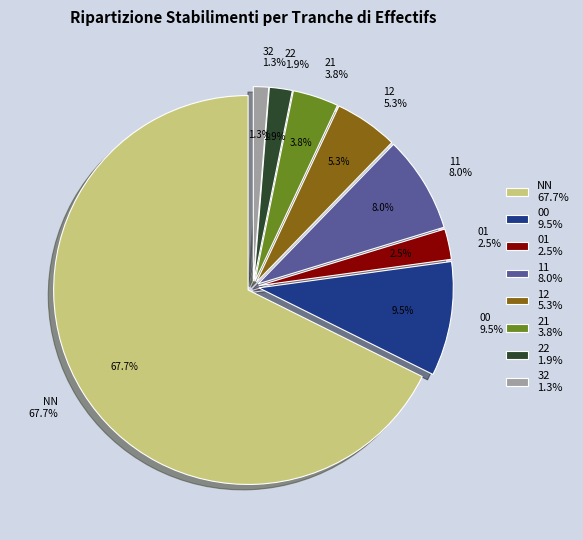

Do NN and 32 together represent more than half of the pie?

Yes